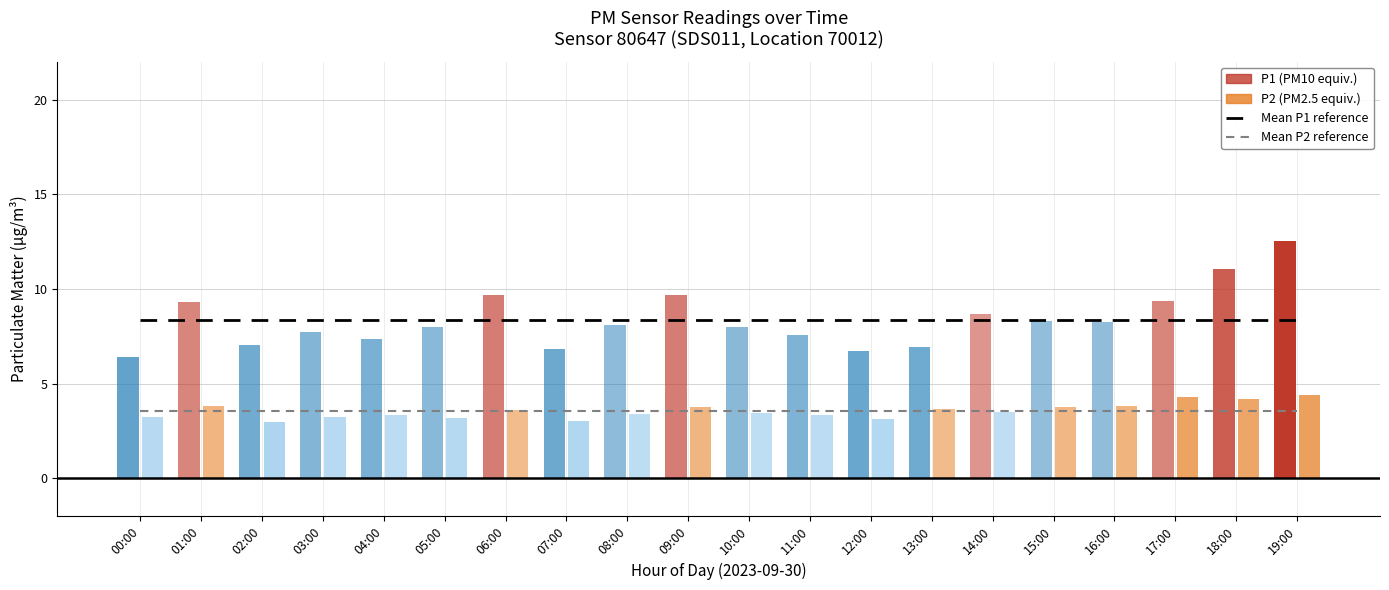

Is it true that Mean P2 reference equals 3.6 at 15:00?

True